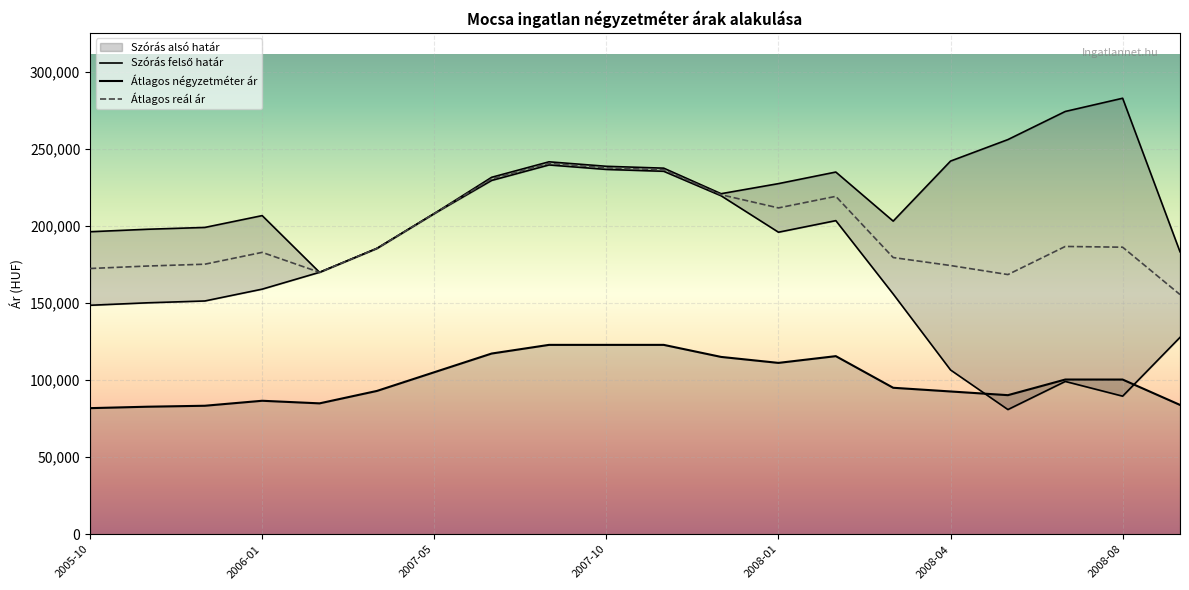

True or false: Átlagos négyzetméter ár and Átlagos reál ár intersect in this chart.

False